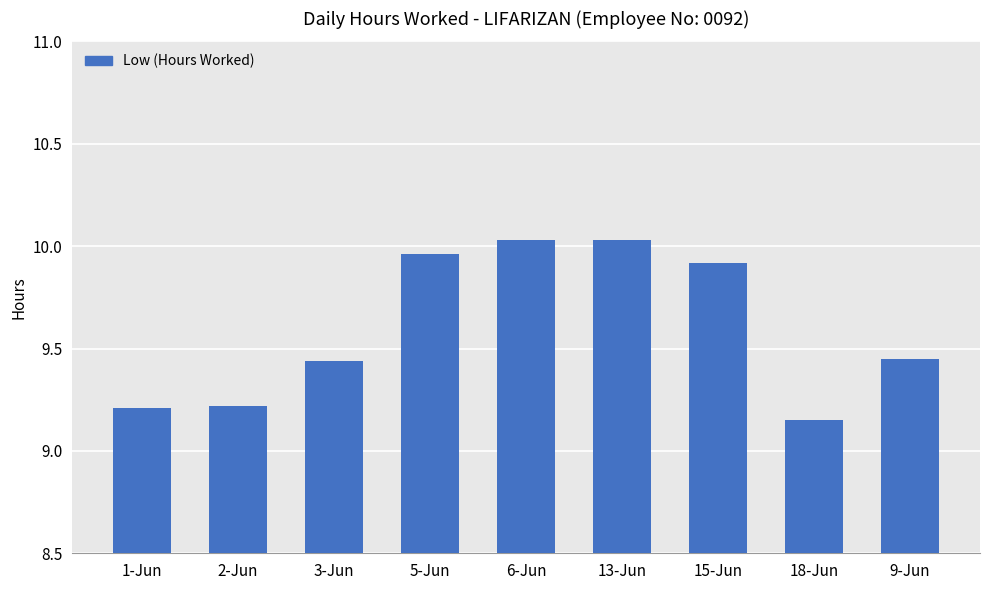

Is it true that the value at 6-Jun is 14.6?

False